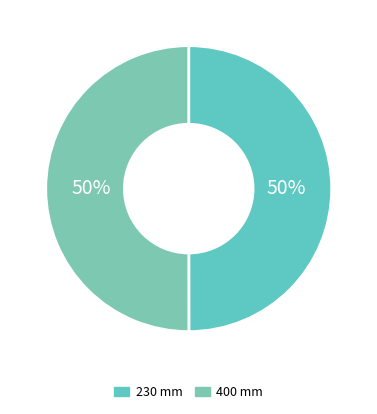

Which category has the biggest portion of the pie?

400 mm